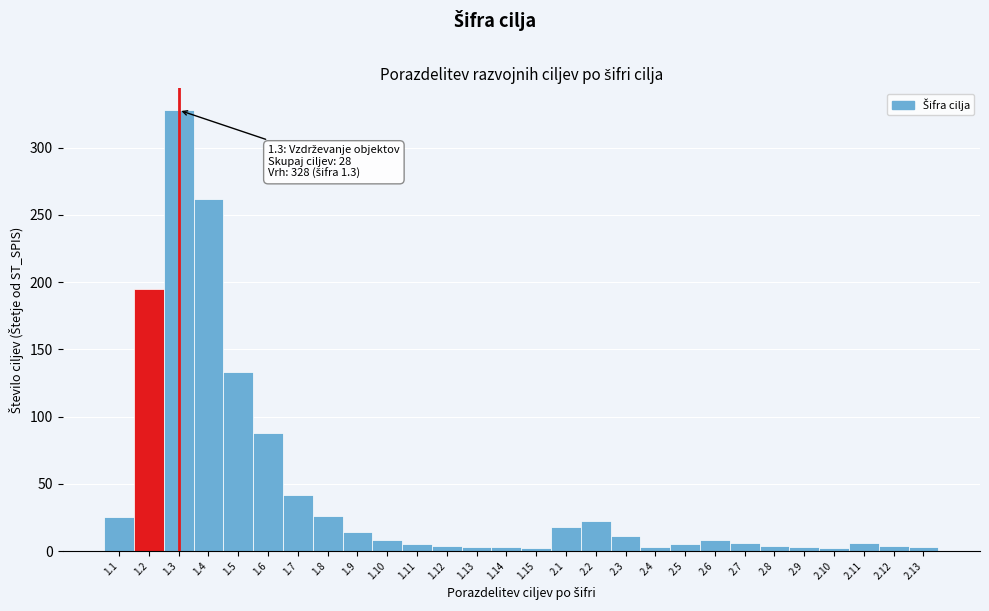

What is the change in value from 1.7 to 2.3?

-31